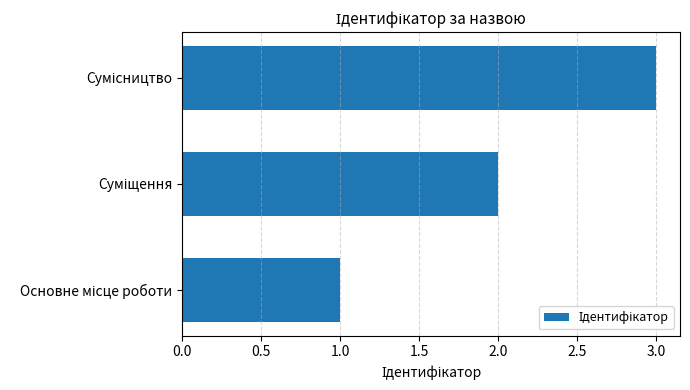

How many data points does each series have?

3